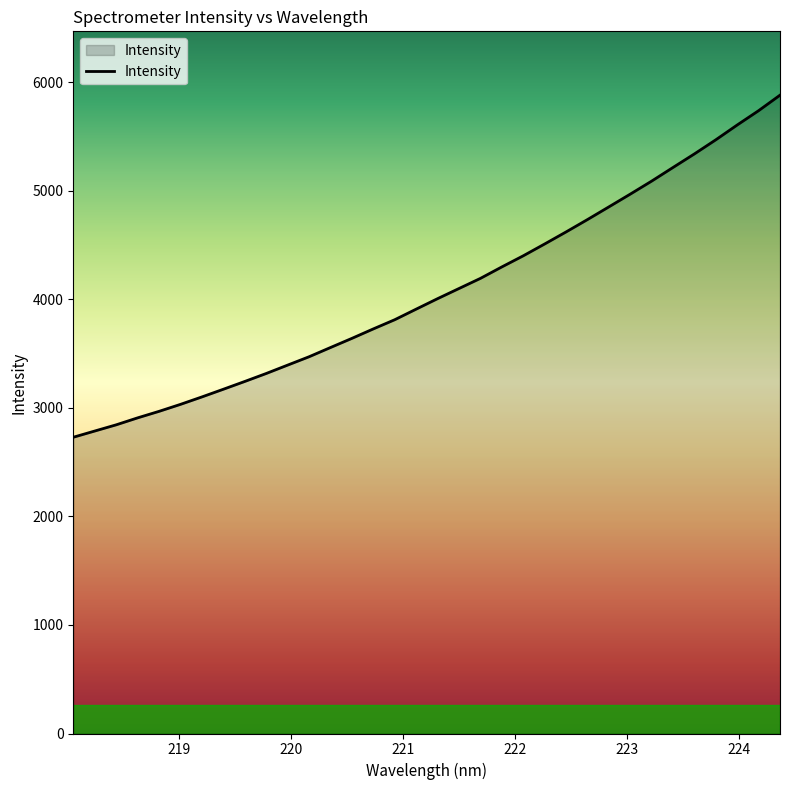

What is the smallest value displayed?

2728.3